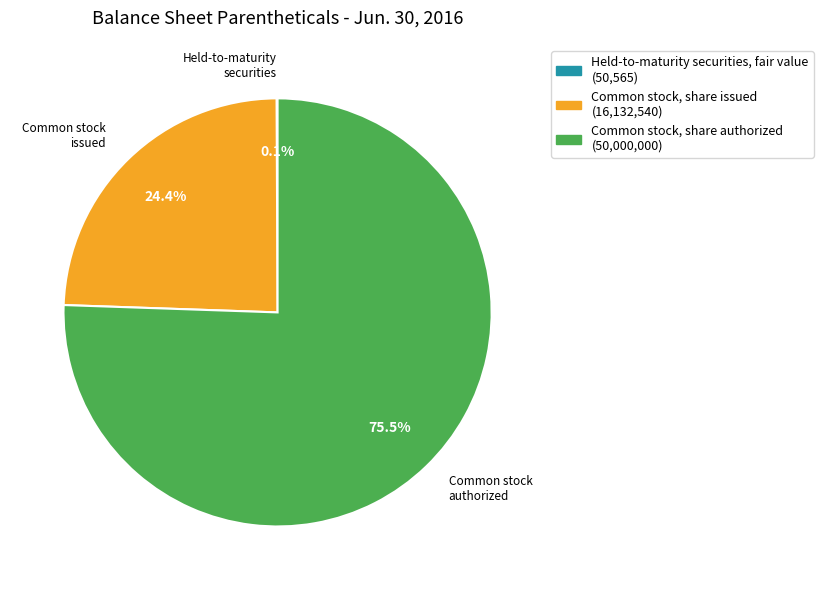

What is the largest slice in the pie chart?

Common stock, share authorized